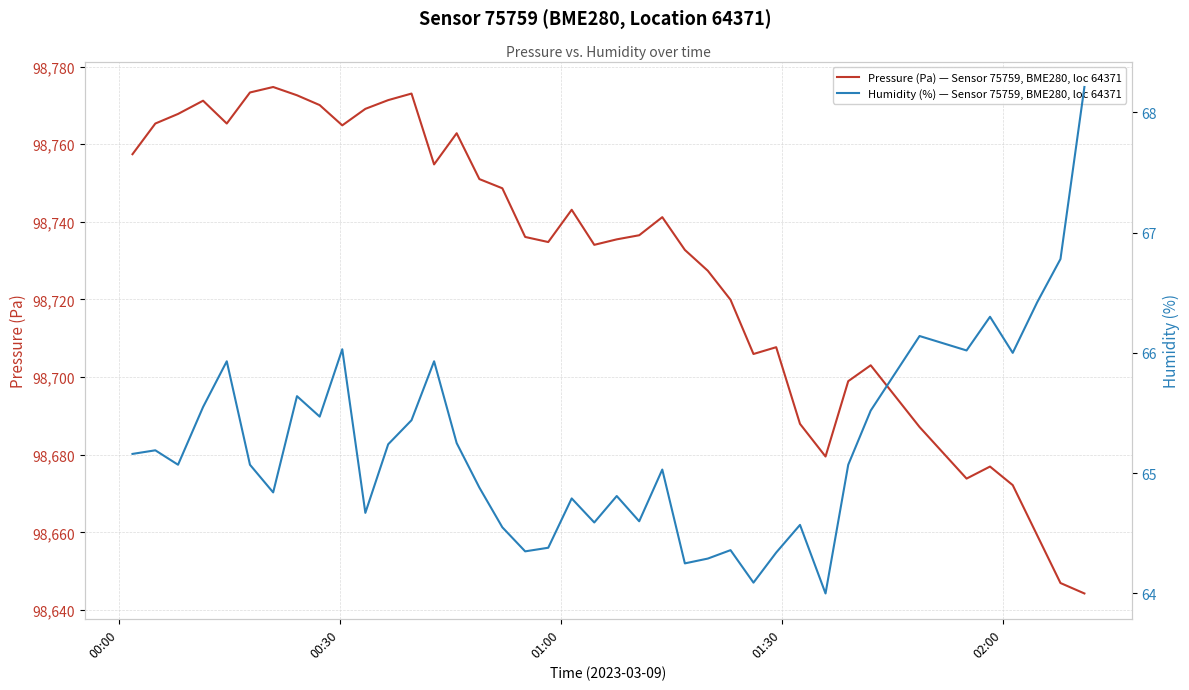

How many data points does each series have?

40